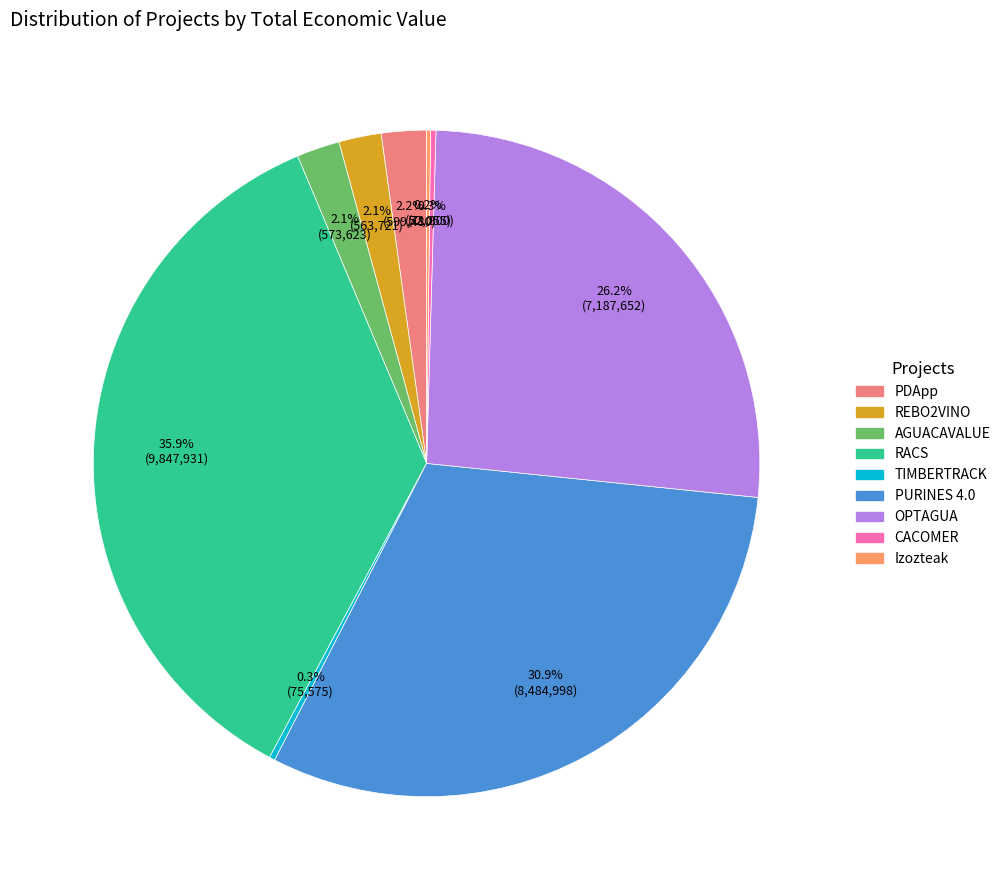

What is the largest slice in the pie chart?

RACS